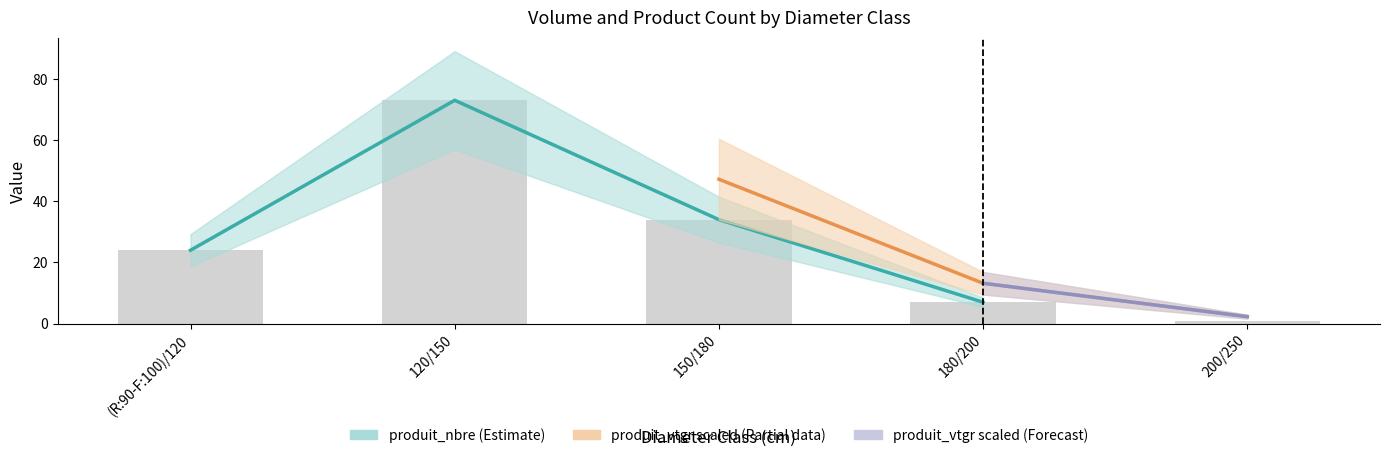

What is the smallest value displayed?

1